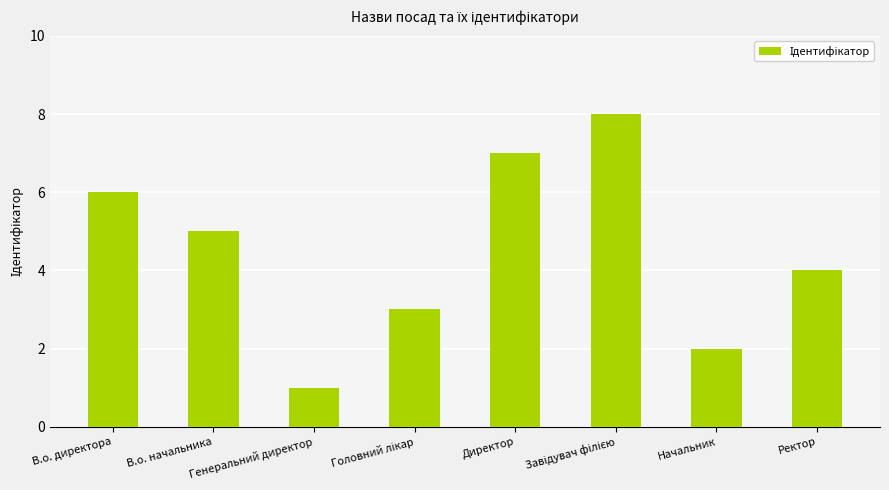

What is the difference between the maximum and minimum values?

7